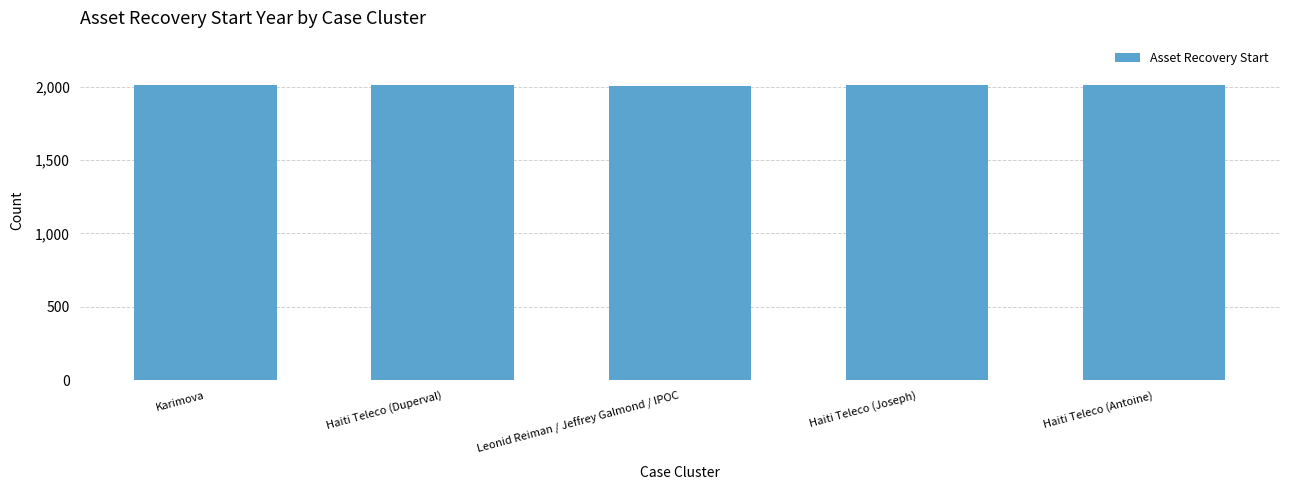

How many categories are shown in the chart?

5